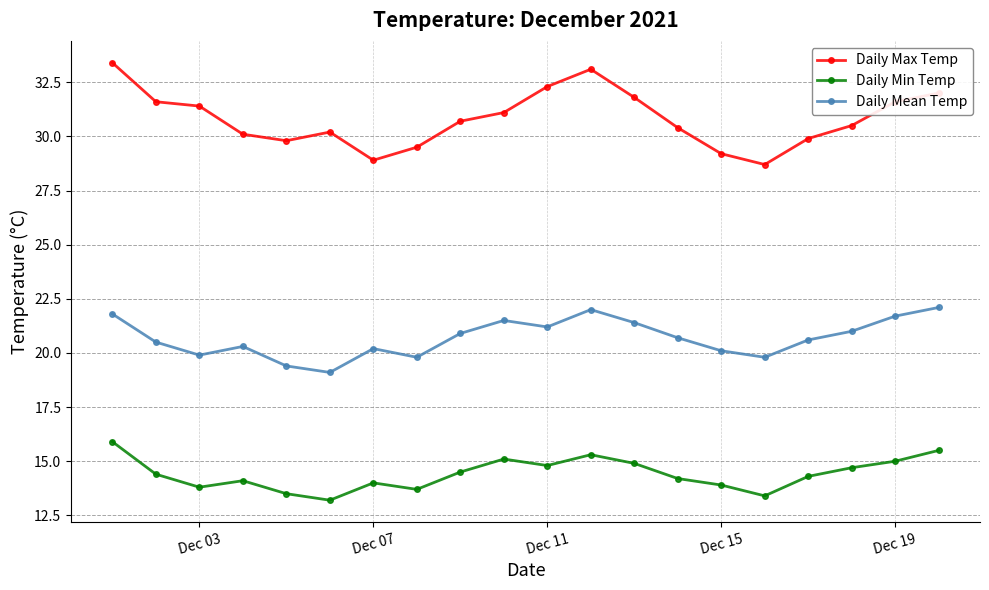

What is the maximum value shown in the chart?

33.4